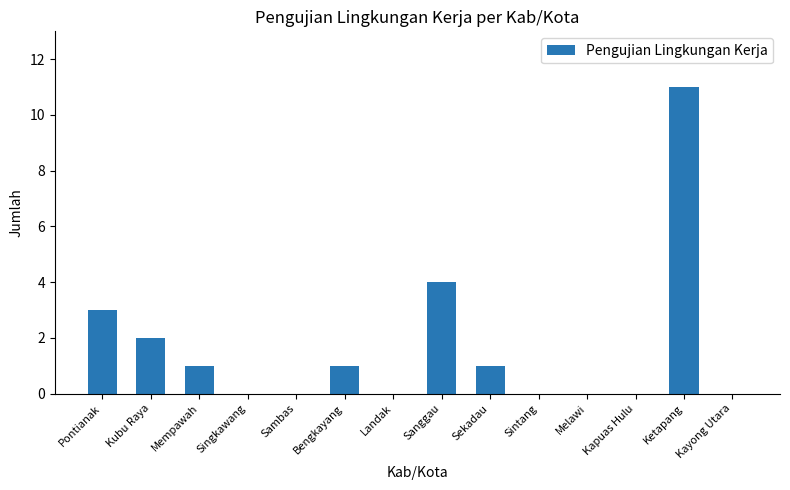

Reading left to right, list all the values displayed in this chart.

3	2	1	0	0	1	0	4	1	0	0	0	11	0